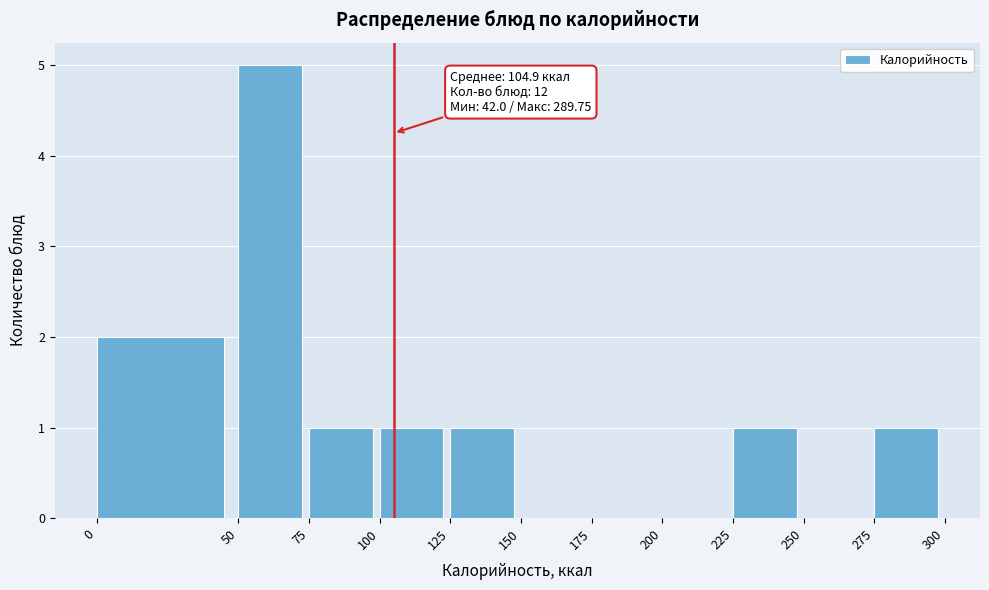

Which range on the x-axis has the tallest bar?

50 to 75